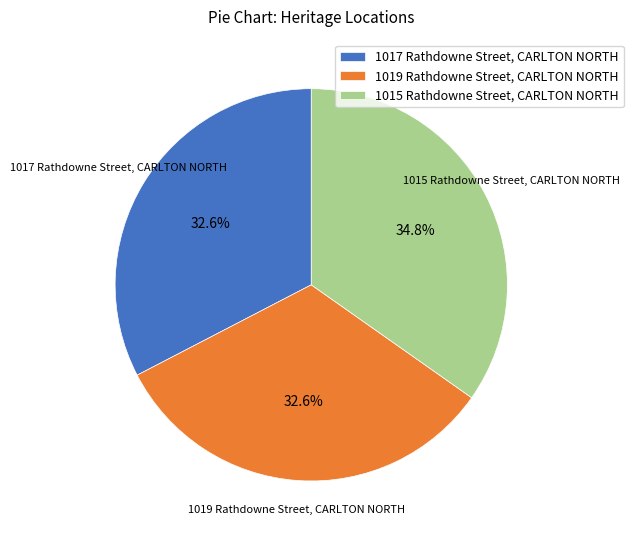

Is it true that 1015 Rathdowne Street, CARLTON NORTH is 35% of the pie?

True